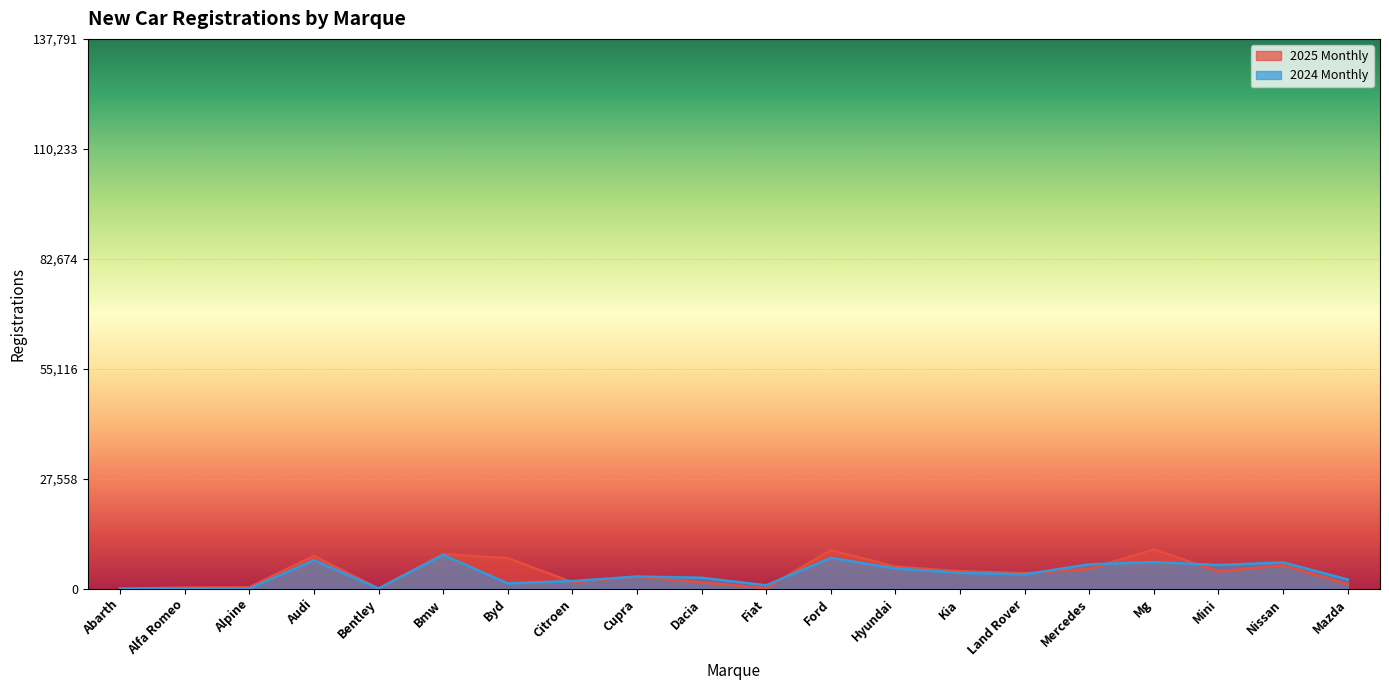

Rank the series by their maximum value, from highest to lowest.

2025 Monthly, 2024 Monthly